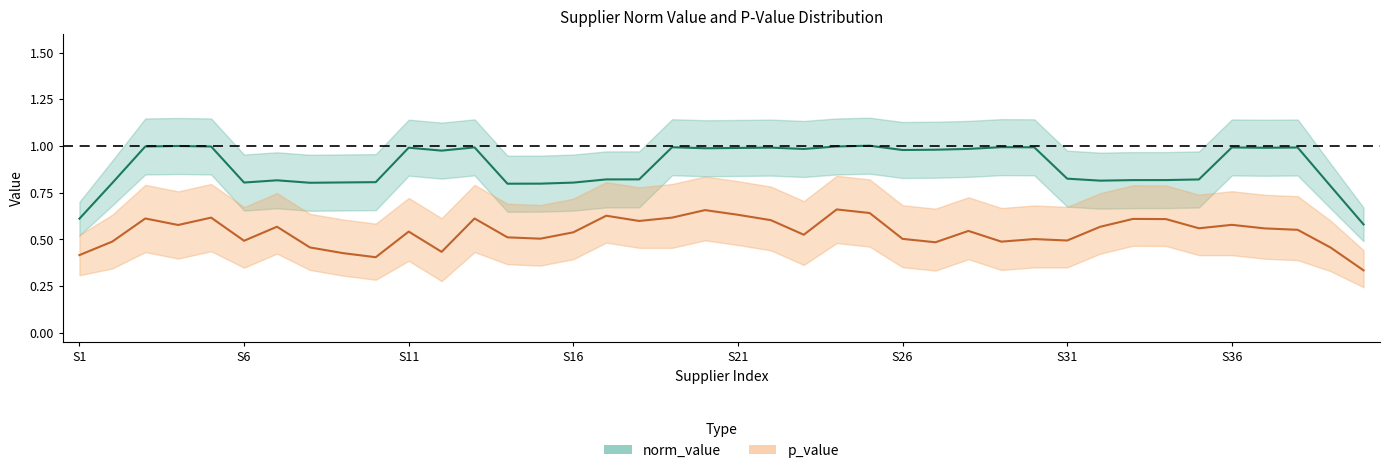

The norm_value series shows 0.0 at 7. True or false?

False